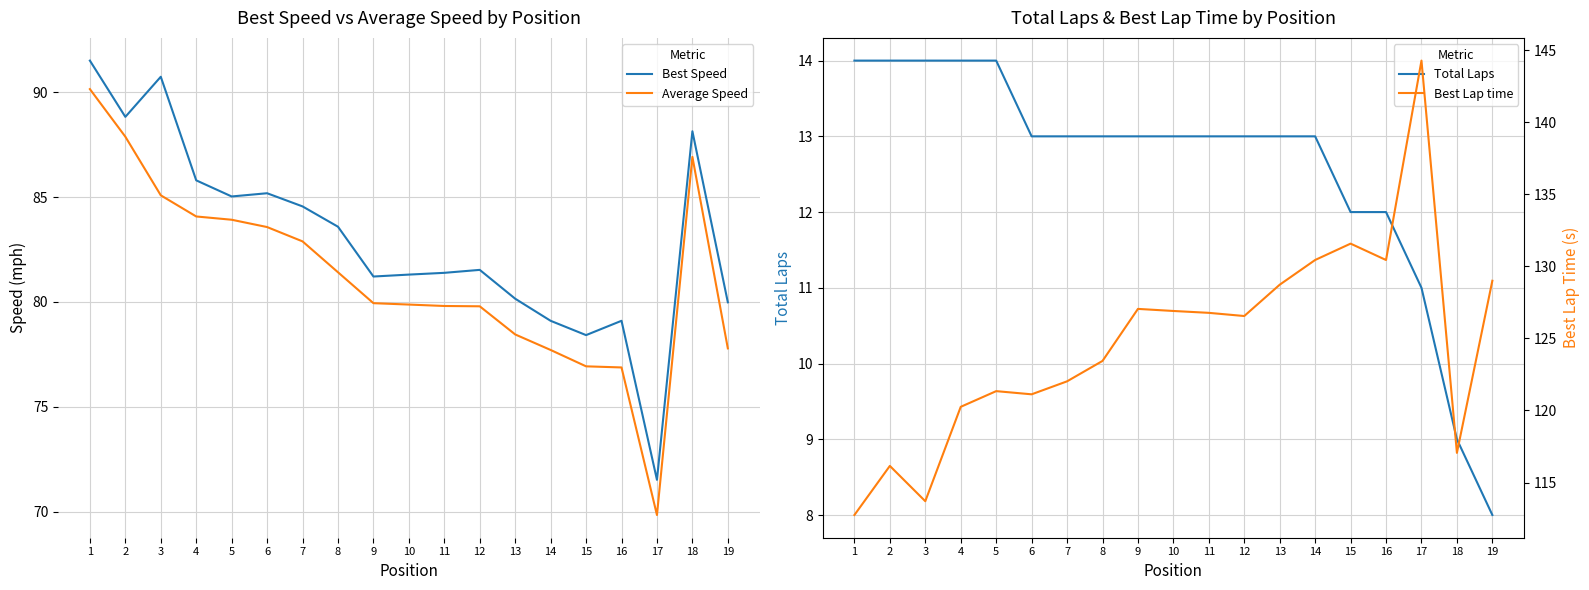

Is the value of Total Laps at 3 greater than the value of Best Speed at 14?

No